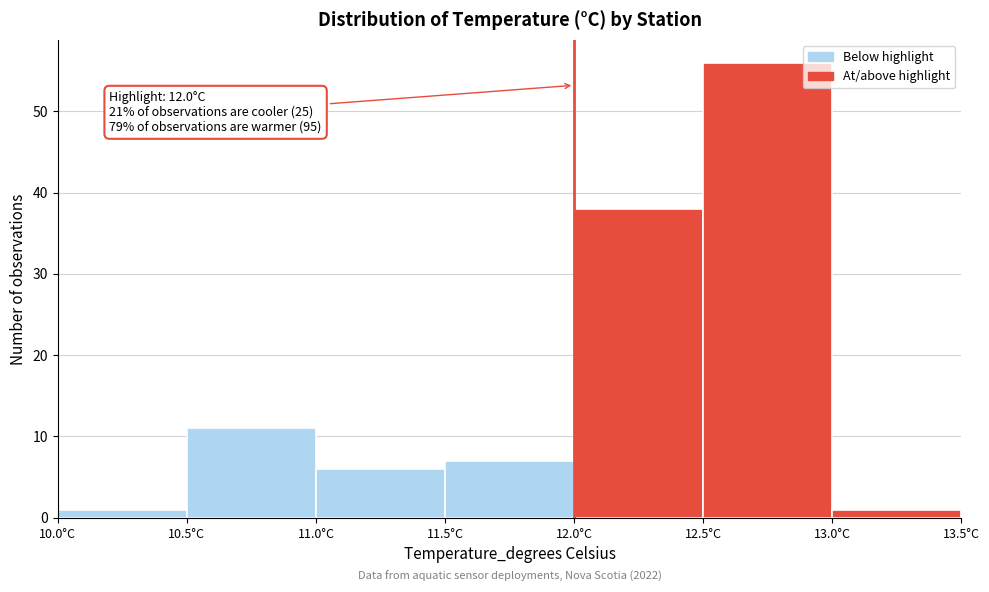

Which range on the x-axis has the tallest bar?

12.5 to 13.0